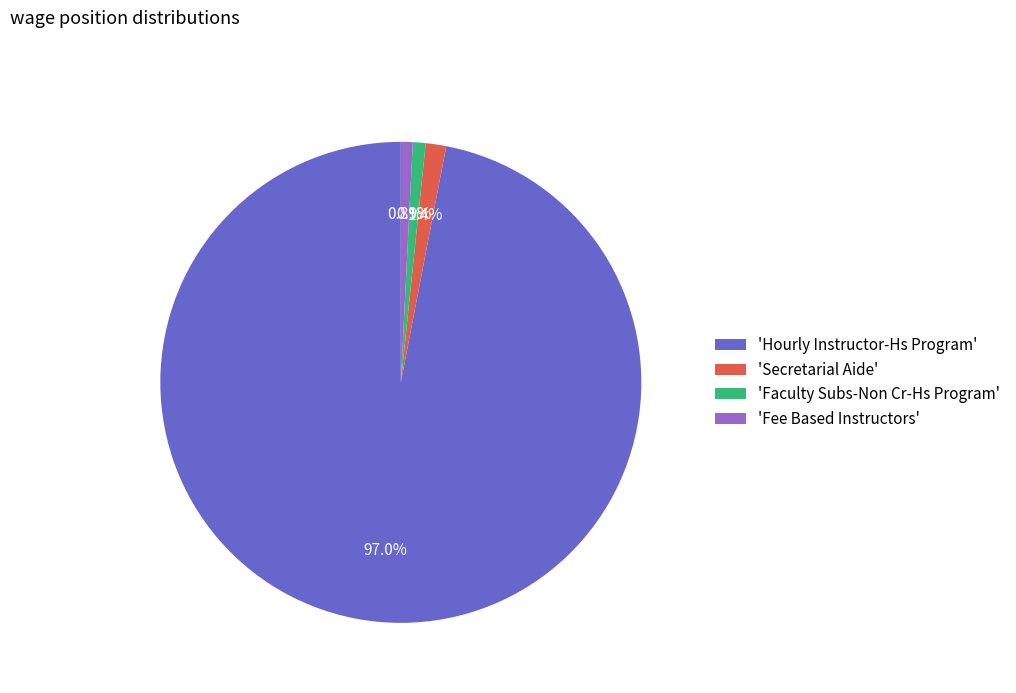

Which has a higher value, 'Hourly Instructor-Hs Program' or 'Faculty Subs-Non Cr-Hs Program'?

'Hourly Instructor-Hs Program'